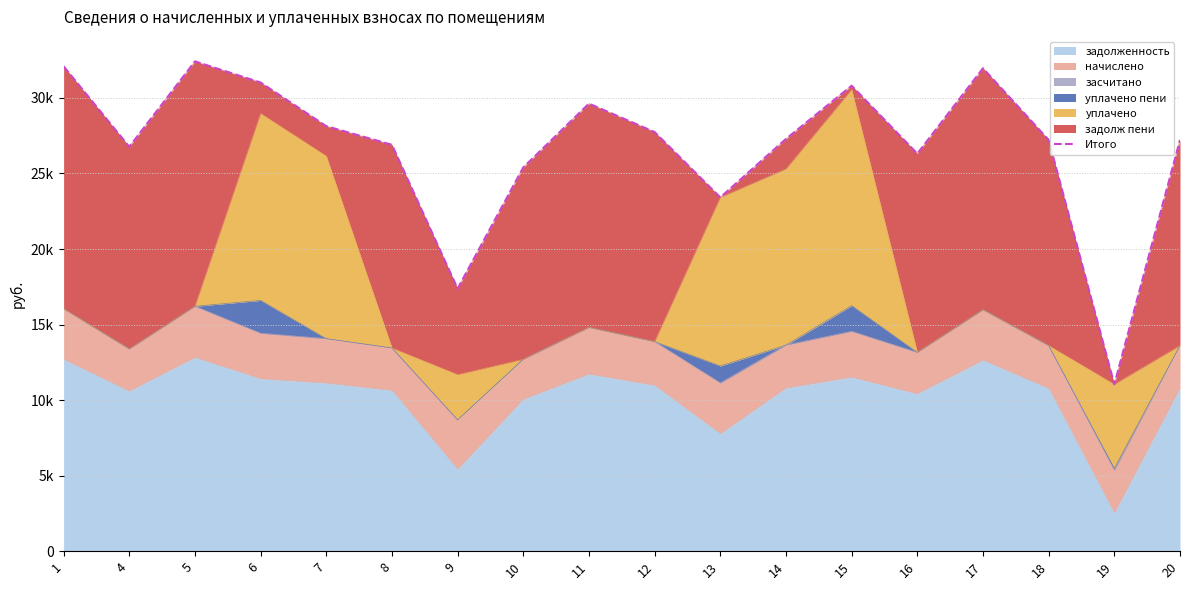

Reading left to right, extract all data points from this chart.

1=32094.2	4=26766.7	5=32419.0	6=31020.9	7=28131.1	8=26896.8	9=17379.5	10=25402.6	11=29625.4	12=27741.4	13=23416.5	14=27286.6	15=30806.9	16=26312.2	17=31964.2	18=27221.5	19=11045.6	20=27221.5